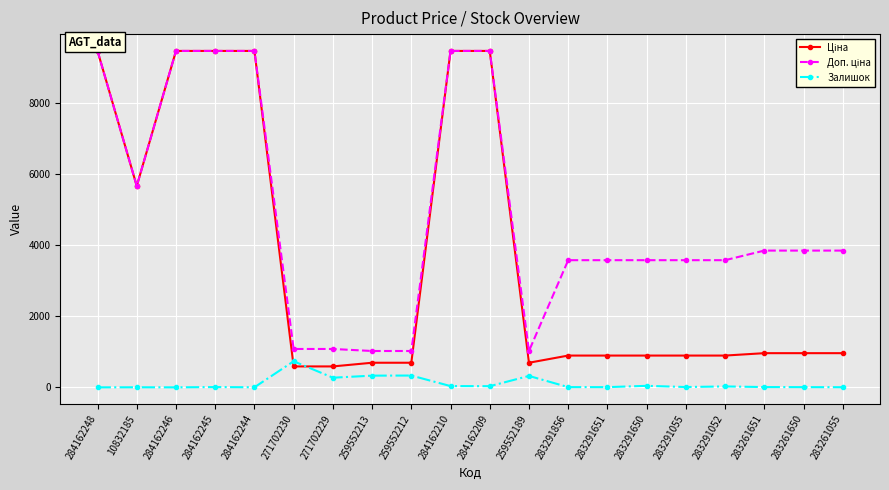

True or false: Залишок has more than 2 points higher than both neighbors.

True